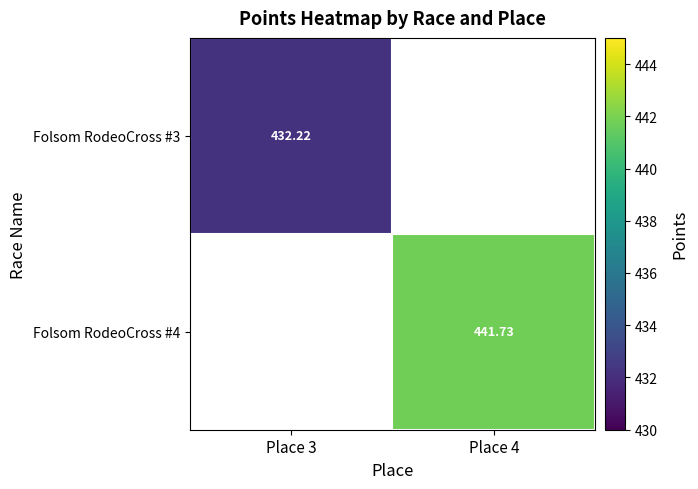

Which category has the lowest value across all series?

Place 3